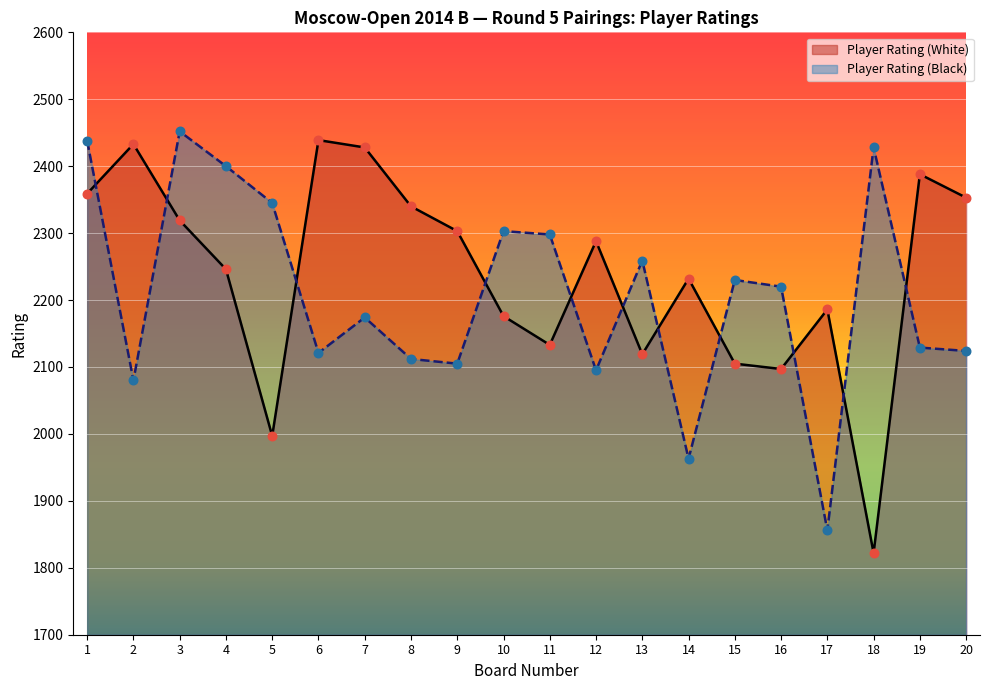

Which series reaches the maximum Y coordinate?

Player Rating (Black)